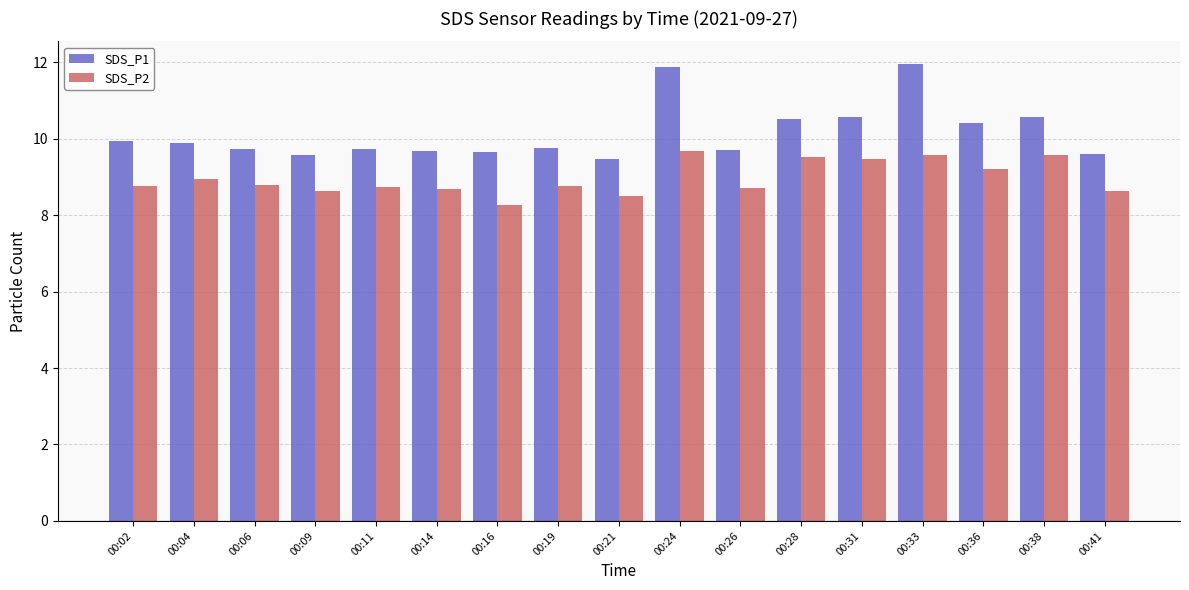

What is the total value across all series at 00:38?

20.1